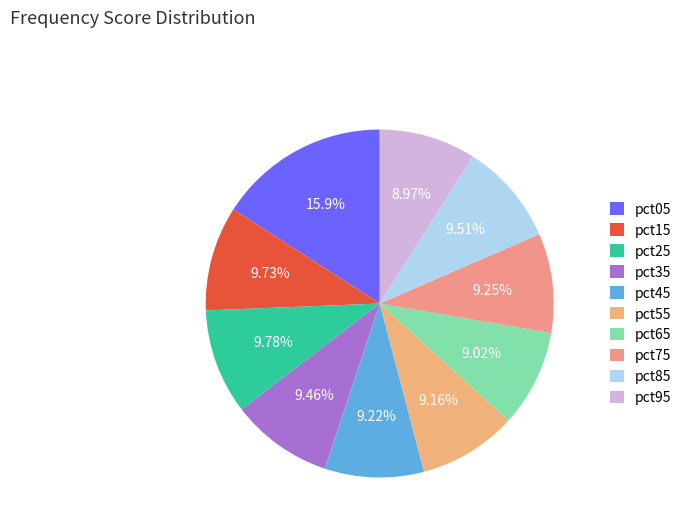

Do pct95 and pct35 together represent more than half of the pie?

No